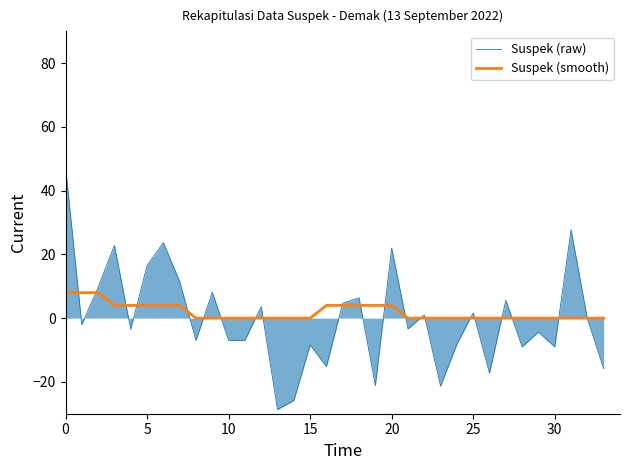

Rank the series by their maximum value, from lowest to highest.

Suspek (smooth), Suspek (raw)